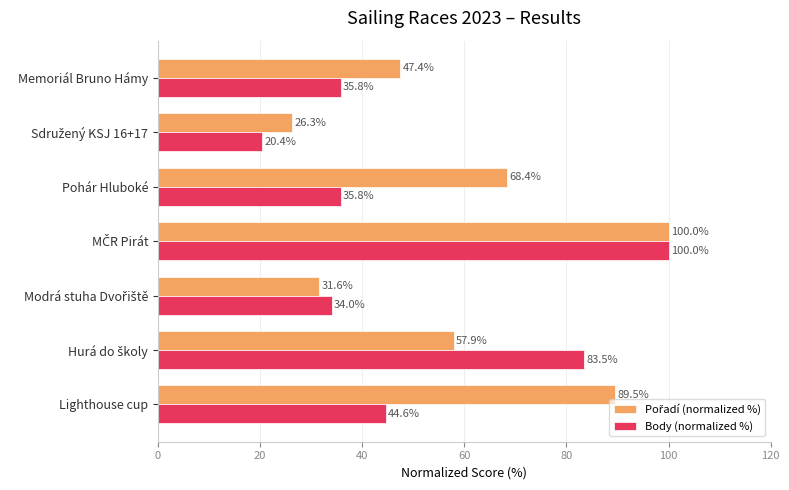

At how many categories does at least one series exceed 48?

4